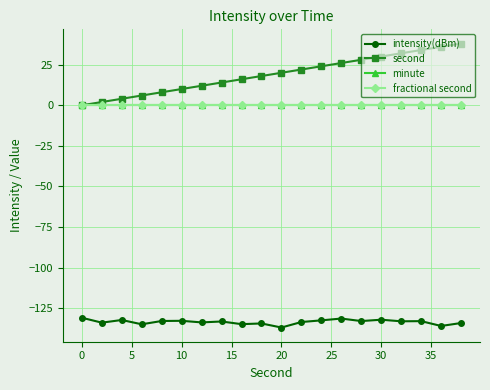

Does the chart have visible grid lines?

Yes